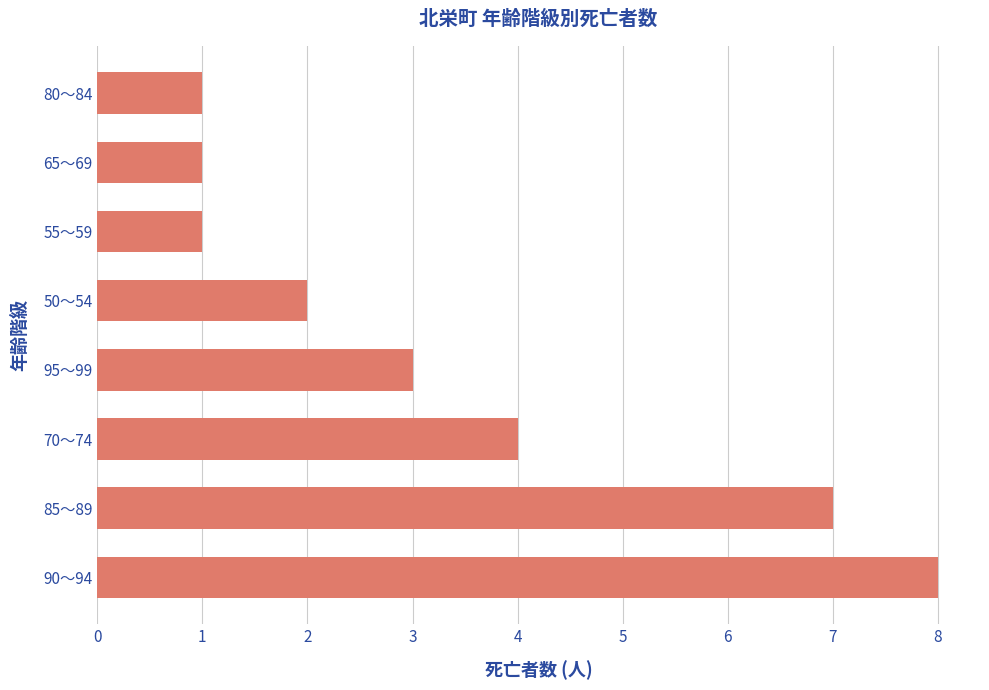

Between 95～99 and 50～54, which is larger?

95～99